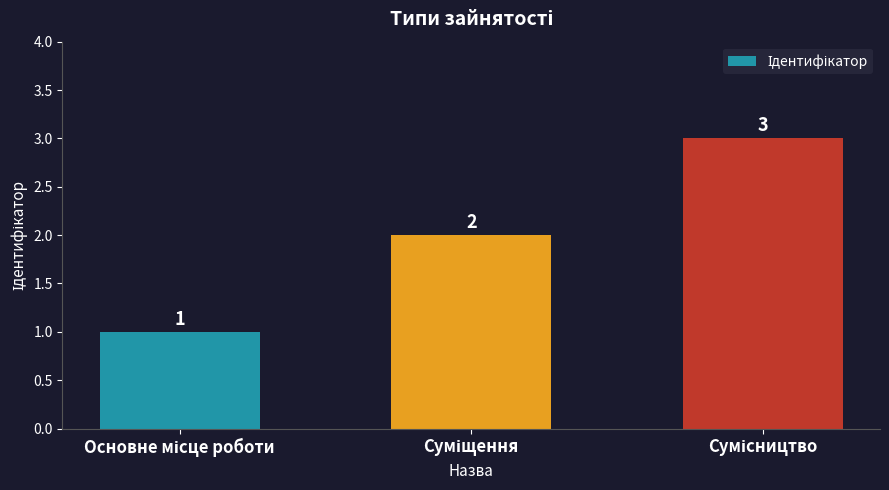

How many values are below 2?

1